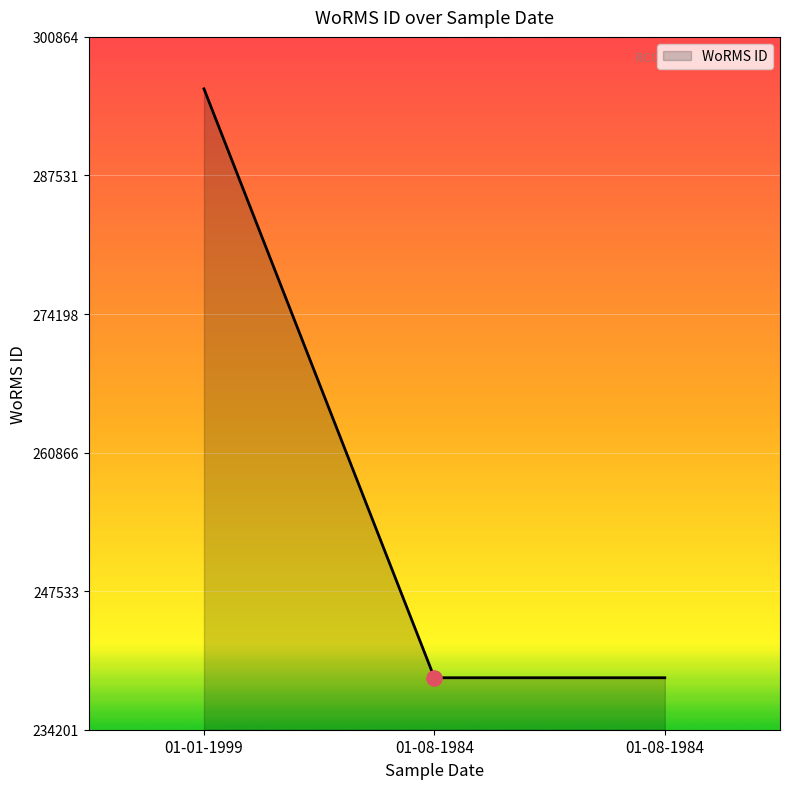

Which has a higher value, 01-08-1984 or 01-01-1999?

01-01-1999